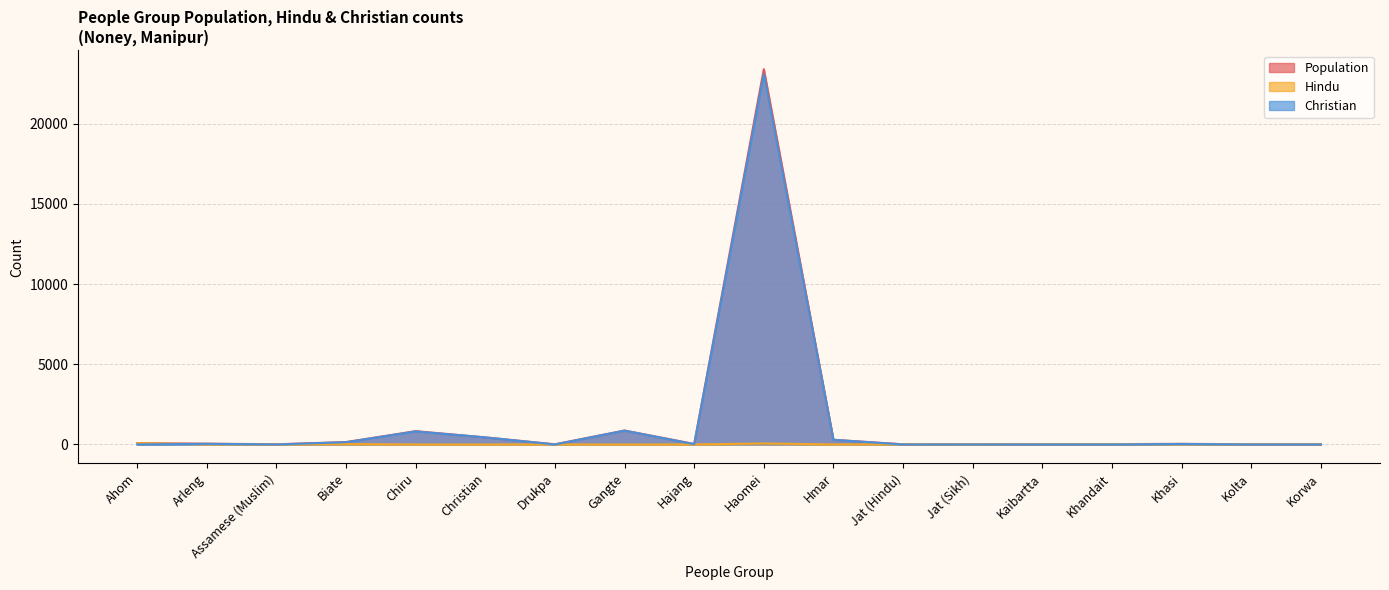

True or false: Population and Hindu intersect in this chart.

False